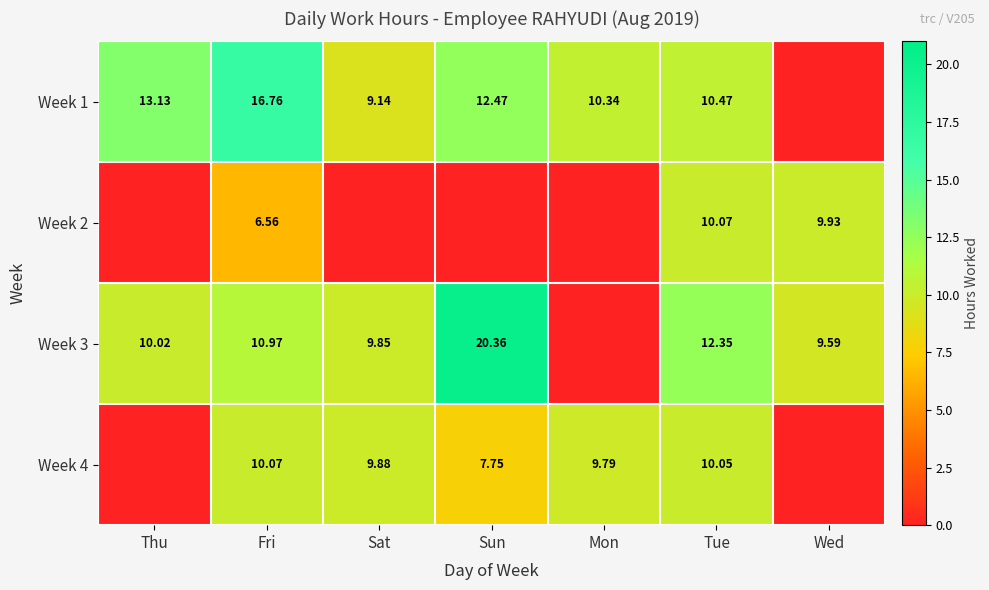

What is the approximate value of Week 1 at Sat?

9.1